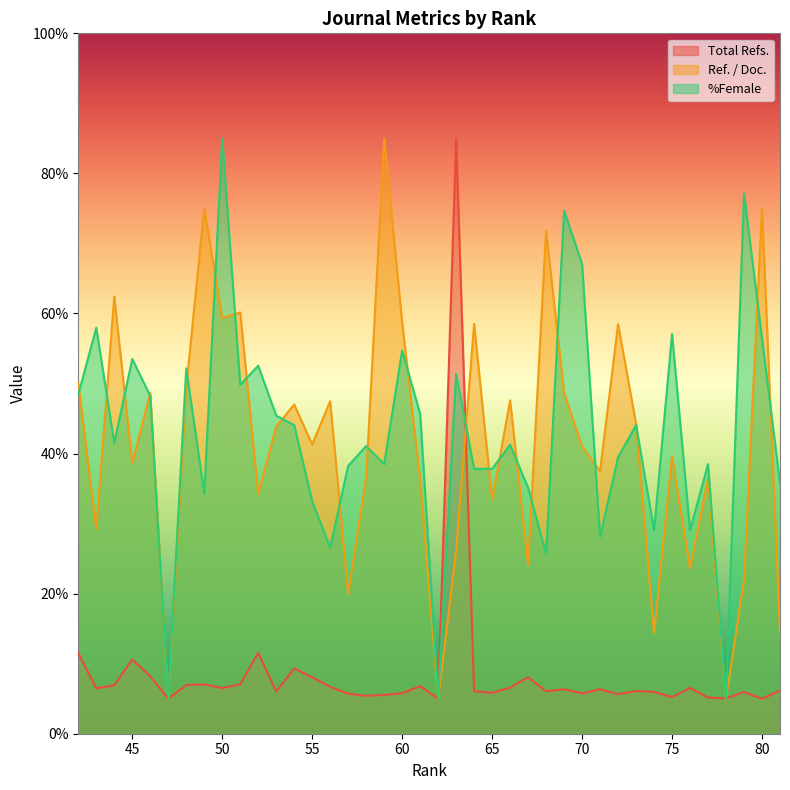

Reading left to right, extract all data points from this chart.

Total Refs.: 81=6.2	80=5.0	79=6.0	78=5.1	77=5.2	76=6.5	75=5.2	74=6.0	73=6.1	72=5.6	71=6.3	70=5.8	69=6.3	68=6.1	67=8.1	66=6.6	65=5.8	64=6.1	63=85.0	62=5.0	61=6.8	60=5.8	59=5.5	58=5.4	57=5.7	56=6.7	55=8.1	54=9.3	53=6.0	52=11.6	51=7.1	50=6.5	49=7.1	48=7.0	47=5.0	46=8.2	45=10.6	44=6.9	43=6.5	42=11.5
Ref. / Doc.: 81=14.4	80=75.1	79=22.0	78=5.0	77=36.4	76=23.6	75=39.6	74=14.4	73=44.3	72=58.5	71=37.5	70=41.0	69=48.7	68=71.8	67=24.1	66=47.6	65=33.4	64=58.5	63=26.2	62=5.0	61=36.3	60=58.8	59=85.0	58=36.6	57=20.0	56=47.5	55=41.3	54=47.0	53=43.9	52=34.2	51=60.2	50=59.4	49=75.0	48=49.5	47=5.0	46=48.7	45=38.6	44=62.4	43=29.2	42=50.1
%Female: 81=35.8	80=56.5	79=77.1	78=5.0	77=38.5	76=29.1	75=57.1	74=29.0	73=44.1	72=39.5	71=28.1	70=67.1	69=74.7	68=25.7	67=35.1	66=41.3	65=37.8	64=37.8	63=51.4	62=5.0	61=45.7	60=54.7	59=38.5	58=41.1	57=38.2	56=26.6	55=33.2	54=44.1	53=45.4	52=52.5	51=49.8	50=85.0	49=34.3	48=52.2	47=5.0	46=48.2	45=53.5	44=41.5	43=58.0	42=48.4